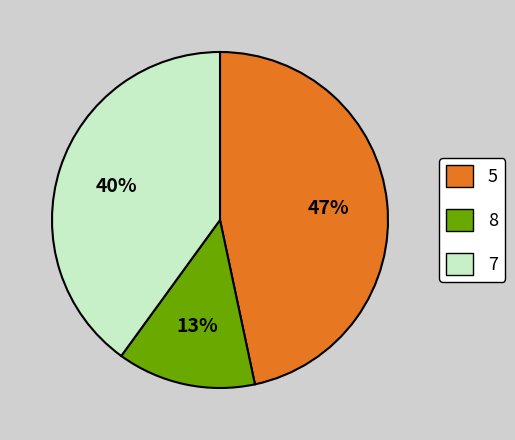

Is there any slice that represents more than half of the pie?

No